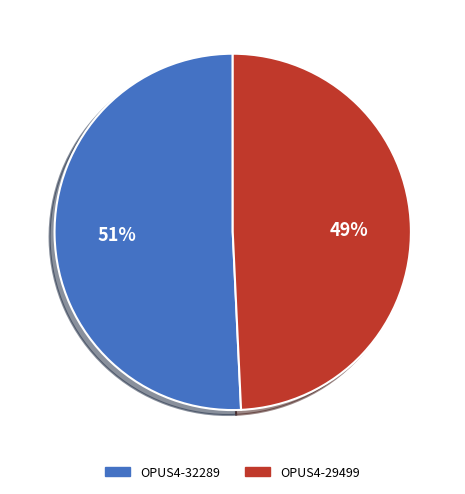

Is it true that OPUS4-29499 is 58% of the pie?

False